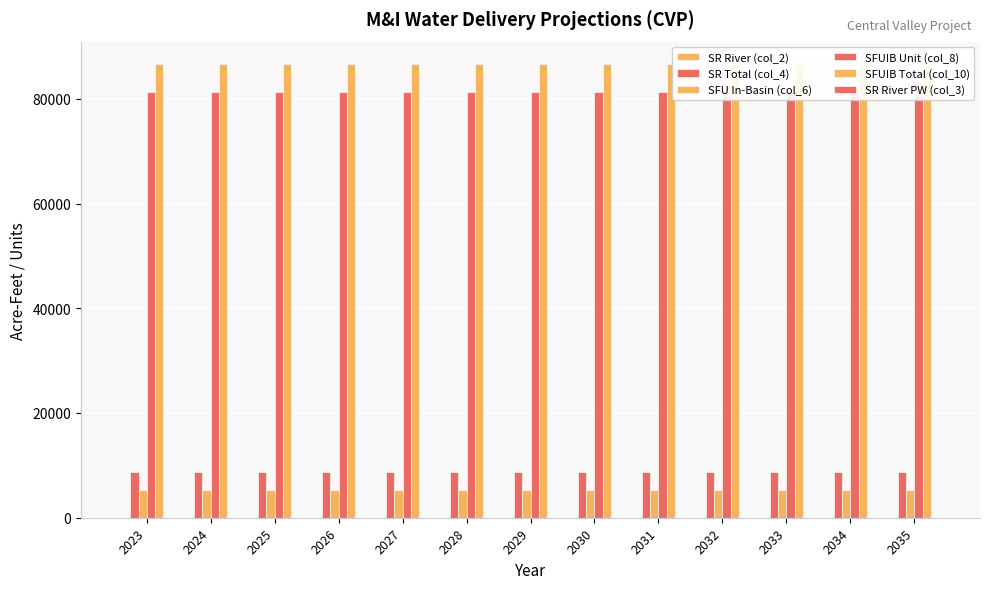

Rank the series by their maximum value, from highest to lowest.

SFUIB Total (col_10), SFUIB Unit (col_8), SR Total (col_4), SFU In-Basin (col_6), SR River (col_2), SR River PW (col_3)